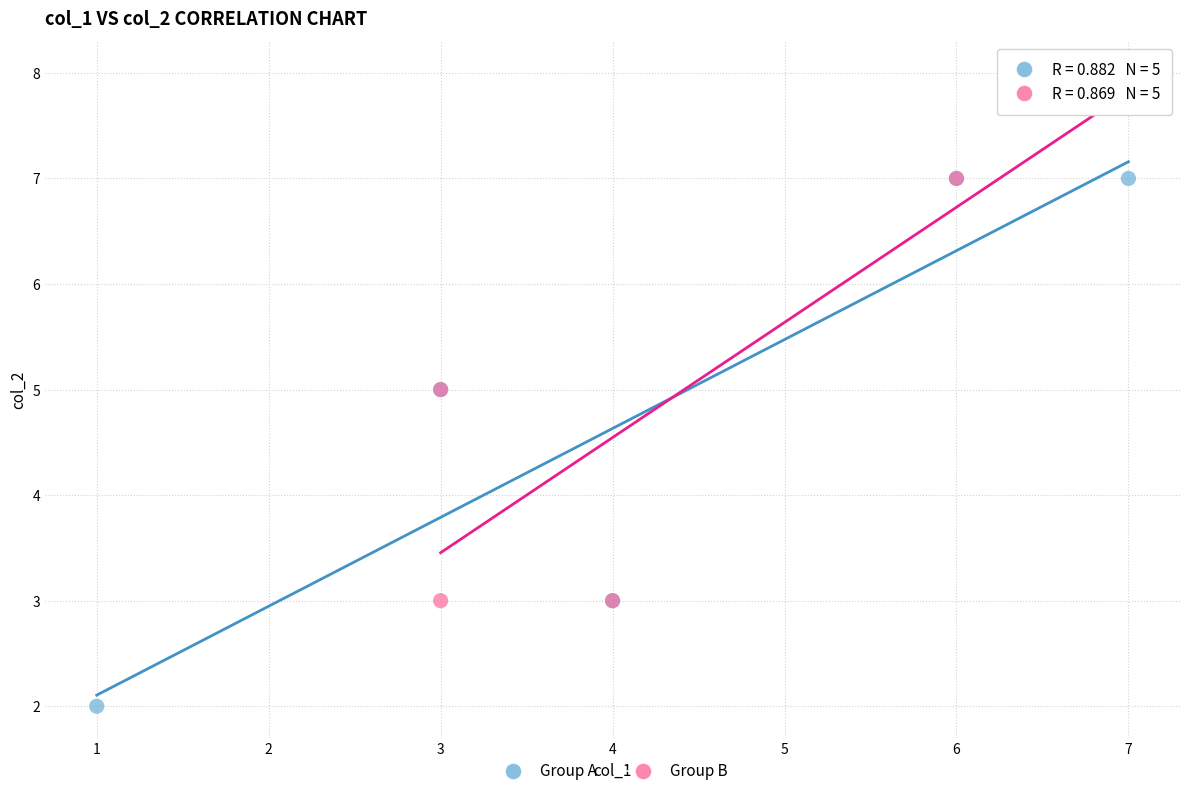

Which series reaches the maximum Y coordinate?

Group B